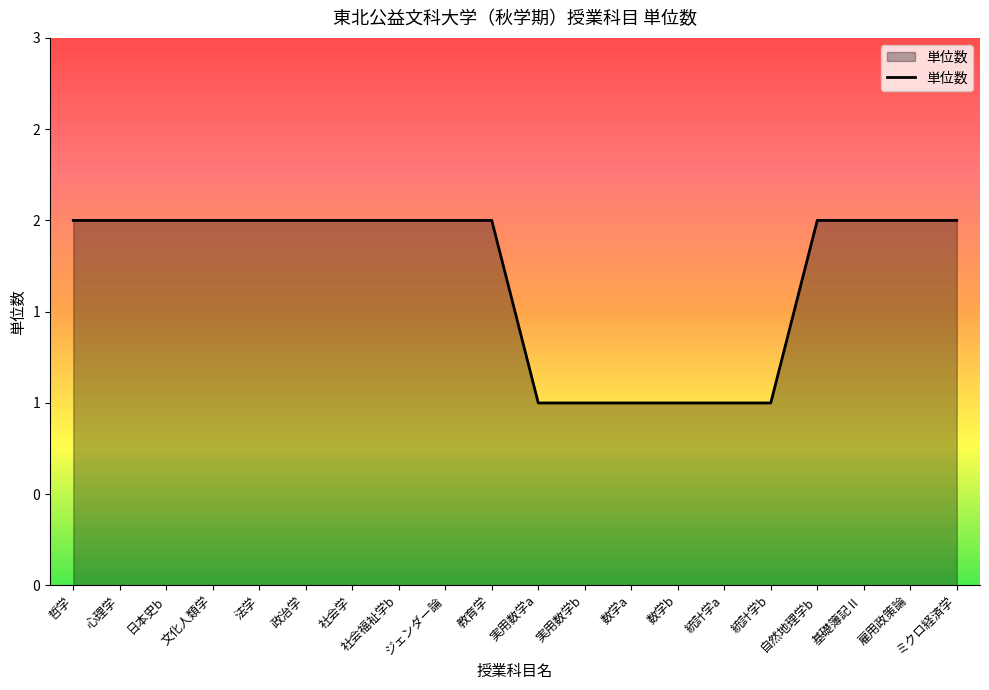

Approximately how many times larger is the value at ジェンダー論 compared to 文化人類学?

1.0